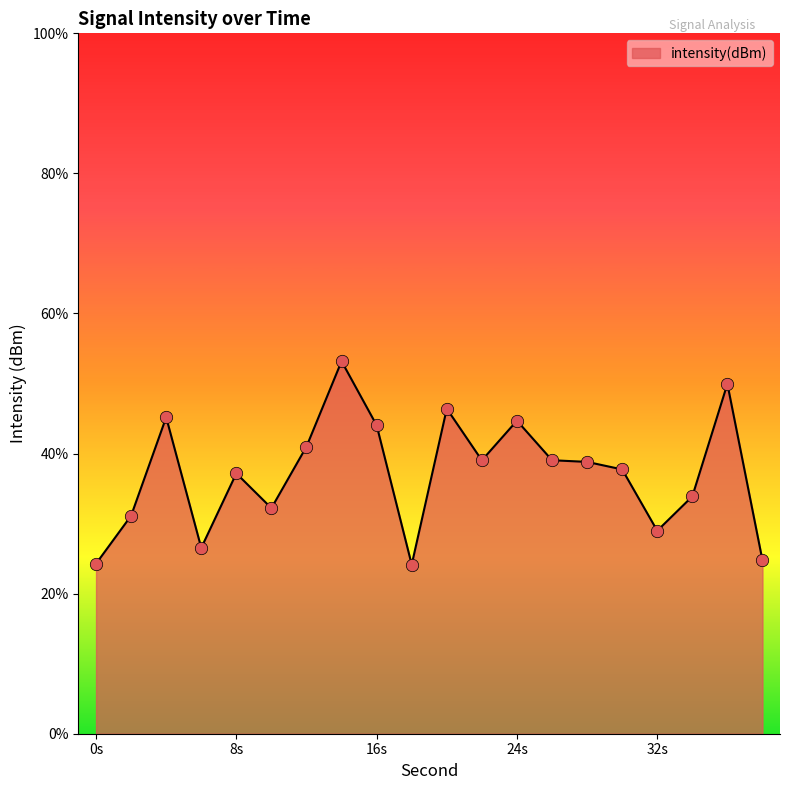

Between 20 and 2, which is larger?

20